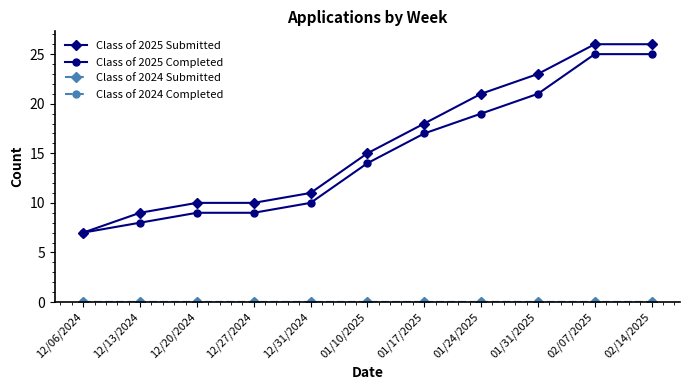

True or false: Class of 2025 Completed and Class of 2024 Completed intersect in this chart.

False